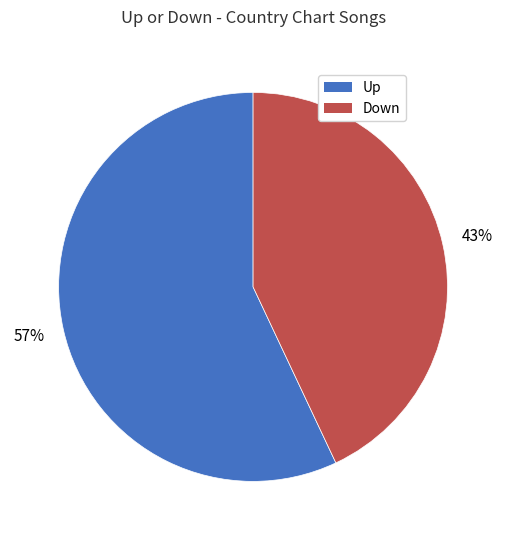

Does Up account for over 50% of the chart?

Yes